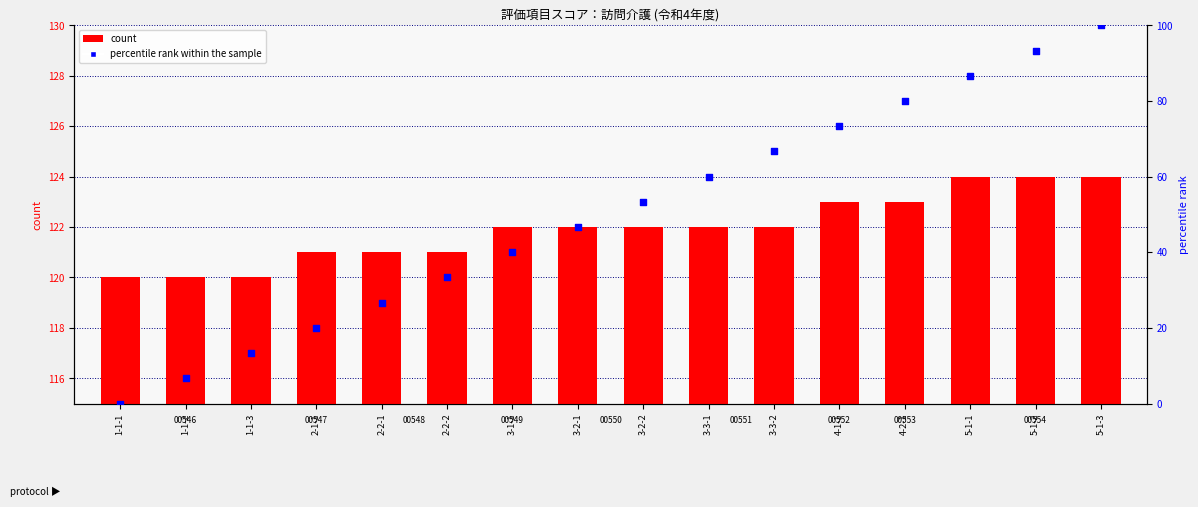

Which series has the largest total across all categories?

count